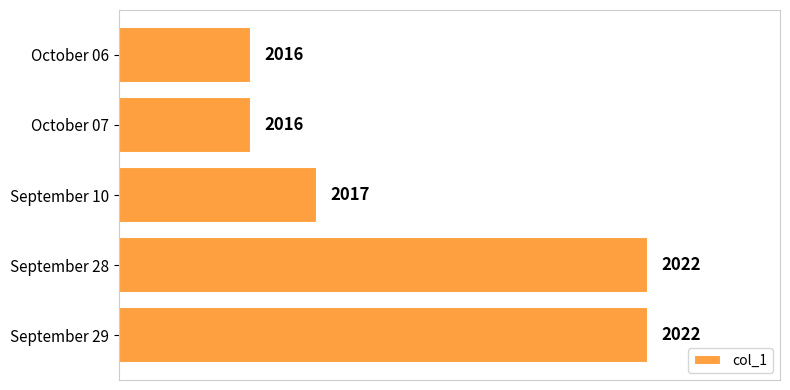

The value at September 29 is 1235. True or false?

False